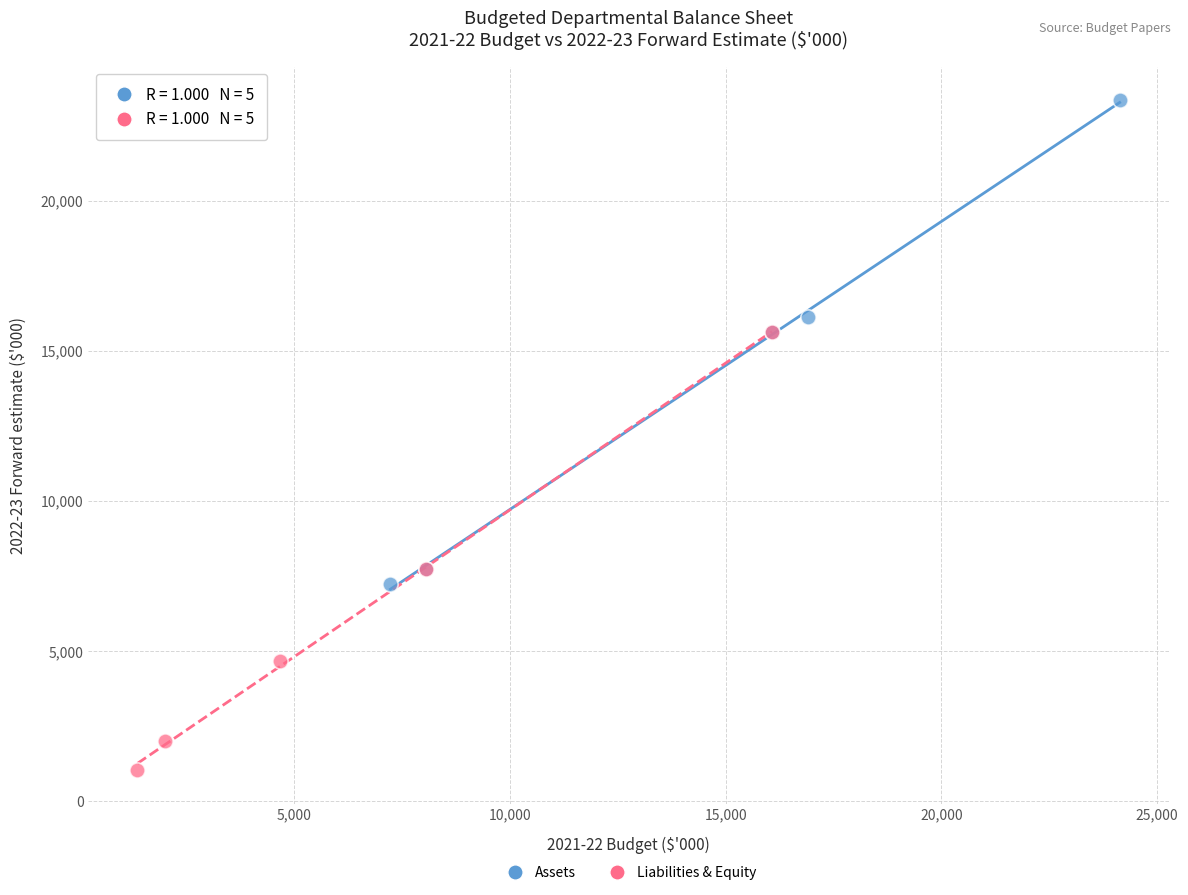

What are all the series names shown in the legend?

Assets, Liabilities & Equity